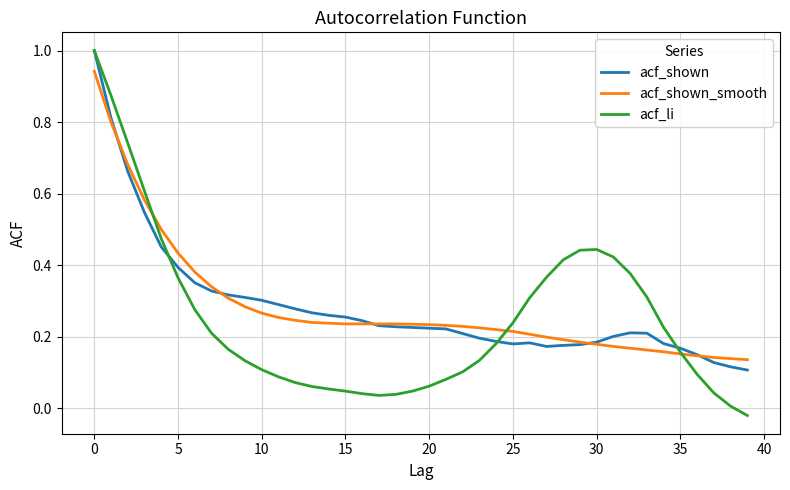

Which series has the largest range (max minus min)?

acf_li